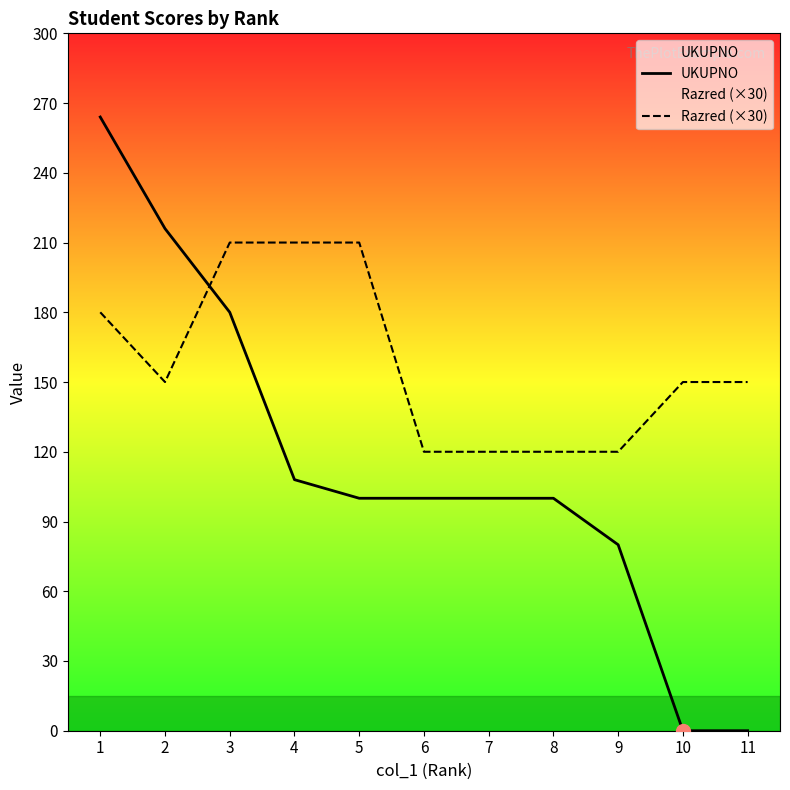

At 1, list the series in order from largest to smallest.

UKUPNO, Razred (×30)